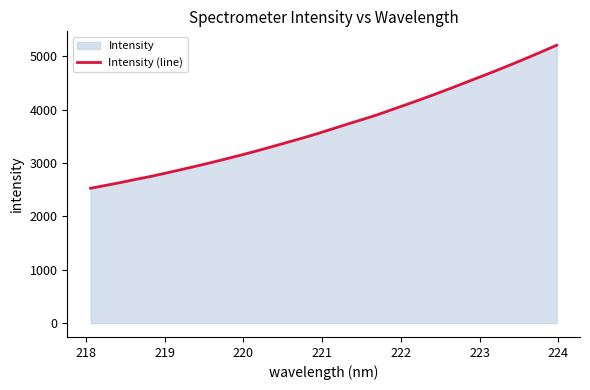

What is the difference between the maximum and minimum values?

2681.2